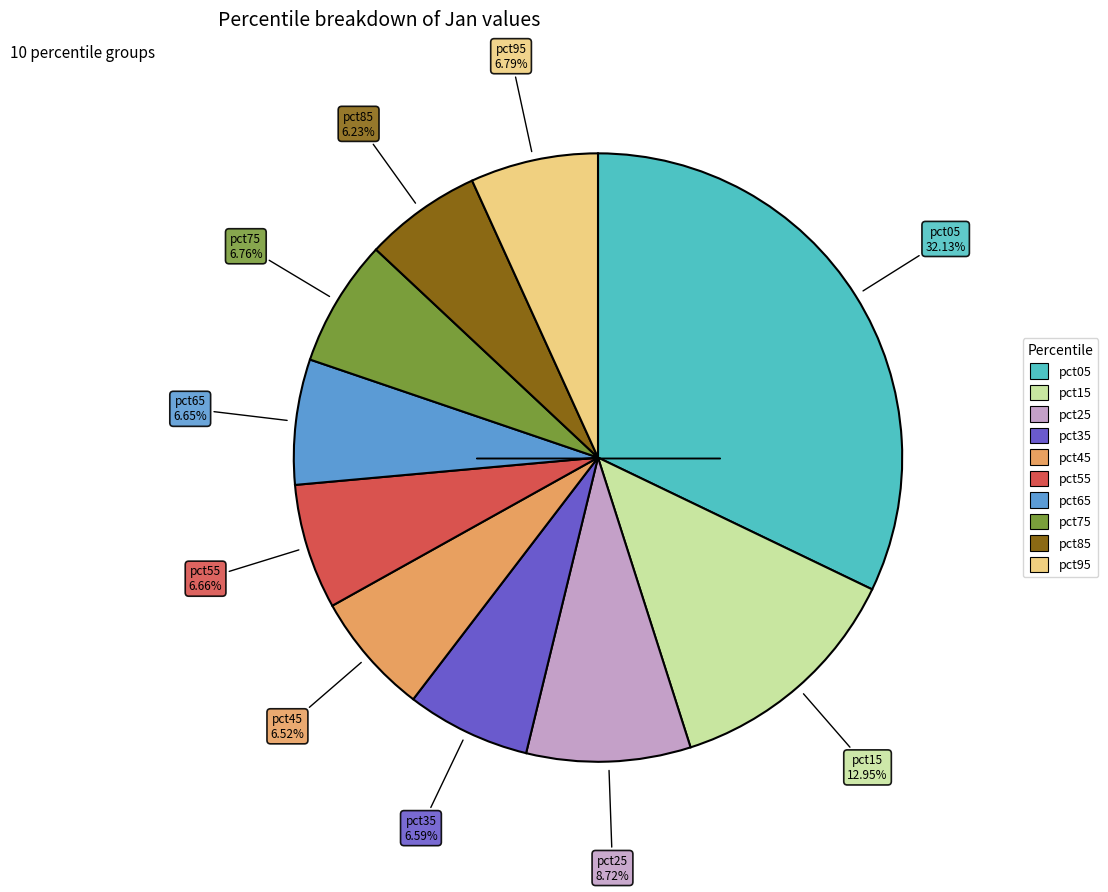

What is the largest slice in the pie chart?

pct05